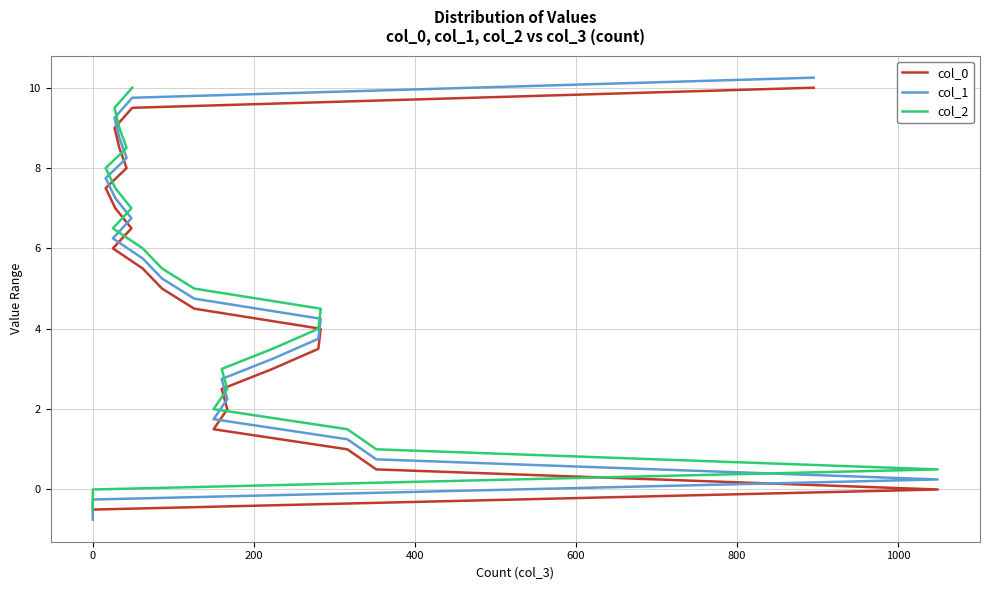

True or false: col_2 and col_0 cross at least once.

False